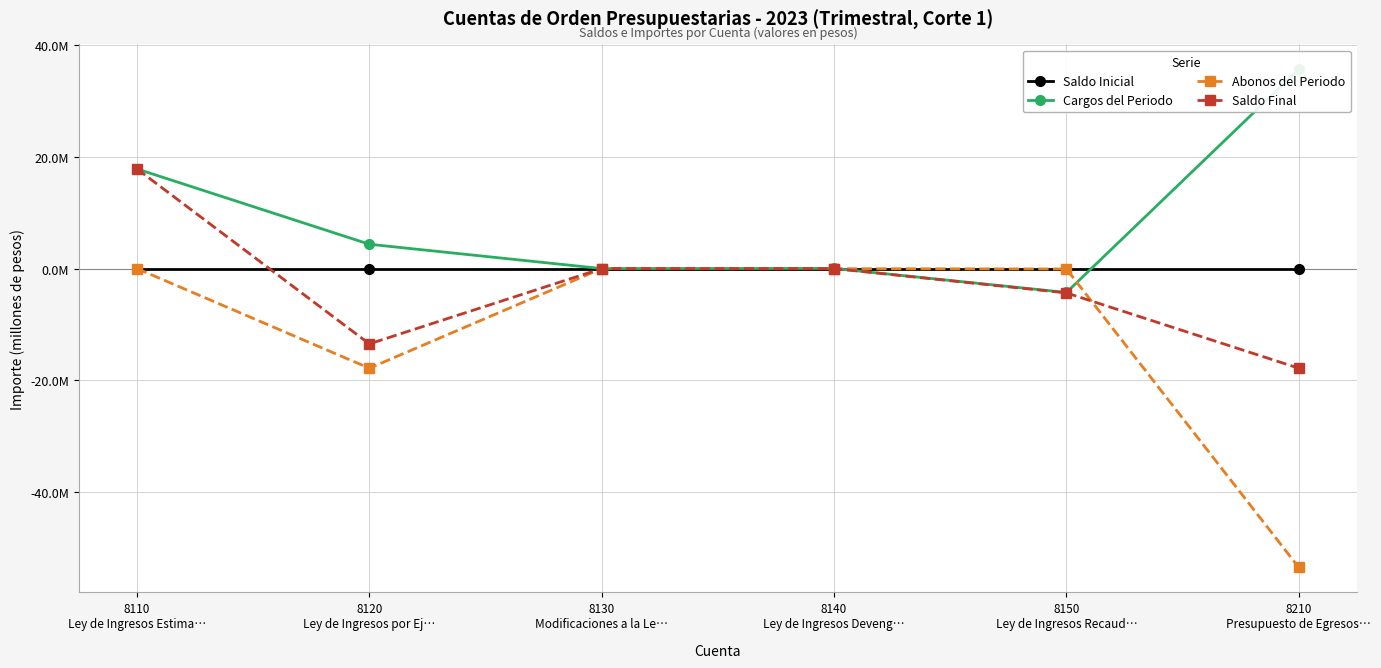

At which label does Cargos del Periodo reach its peak?

8210
Presupuesto de Egresos…